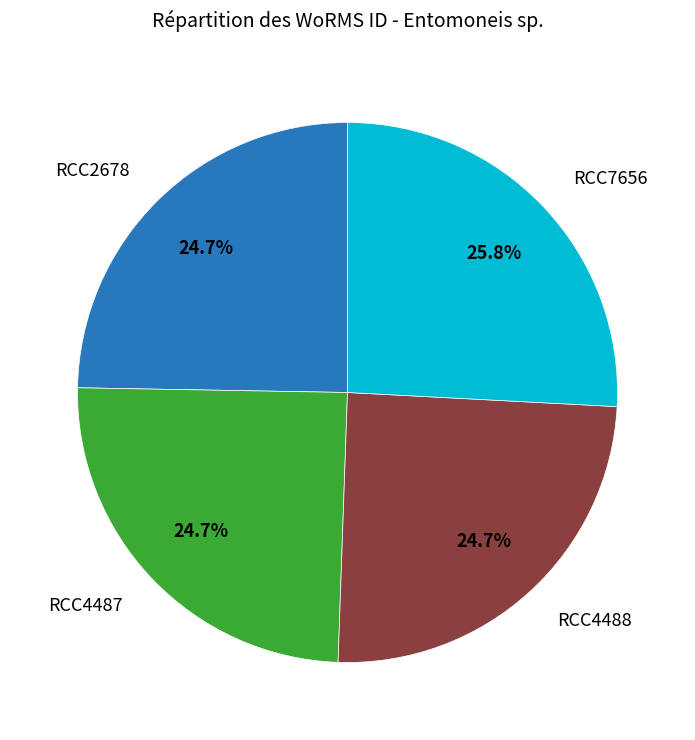

Does any single category account for the majority?

No